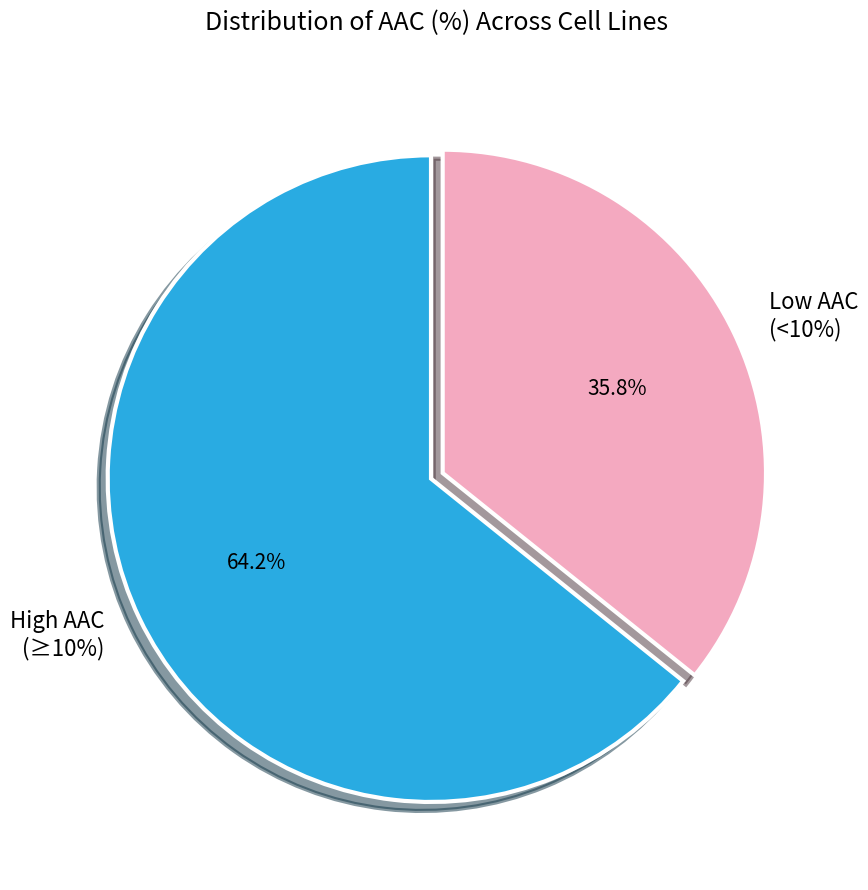

The CAL-33 slice represents 9% of the pie. True or false?

False